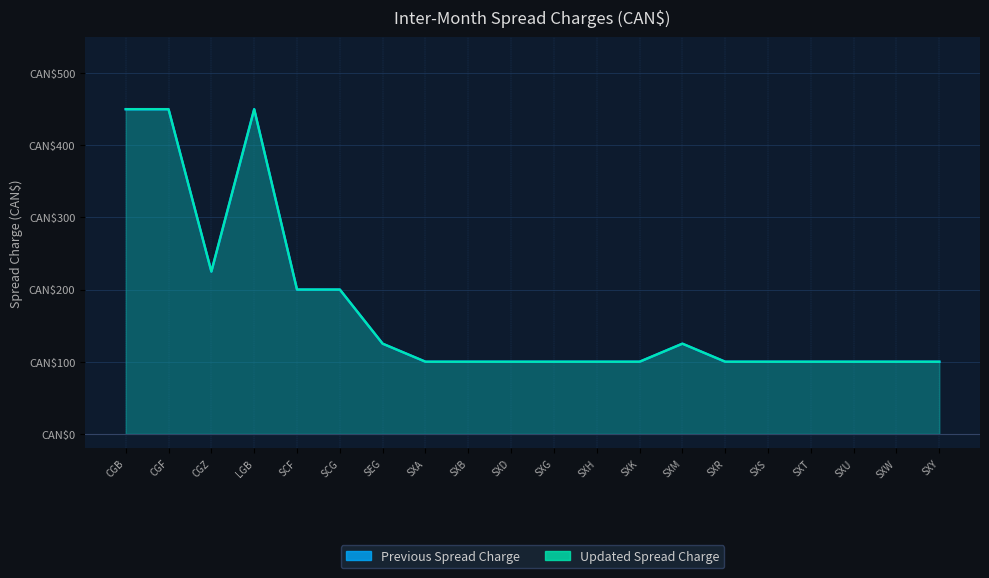

Where is Previous Spread Charge nearest to the value 275?

CGZ